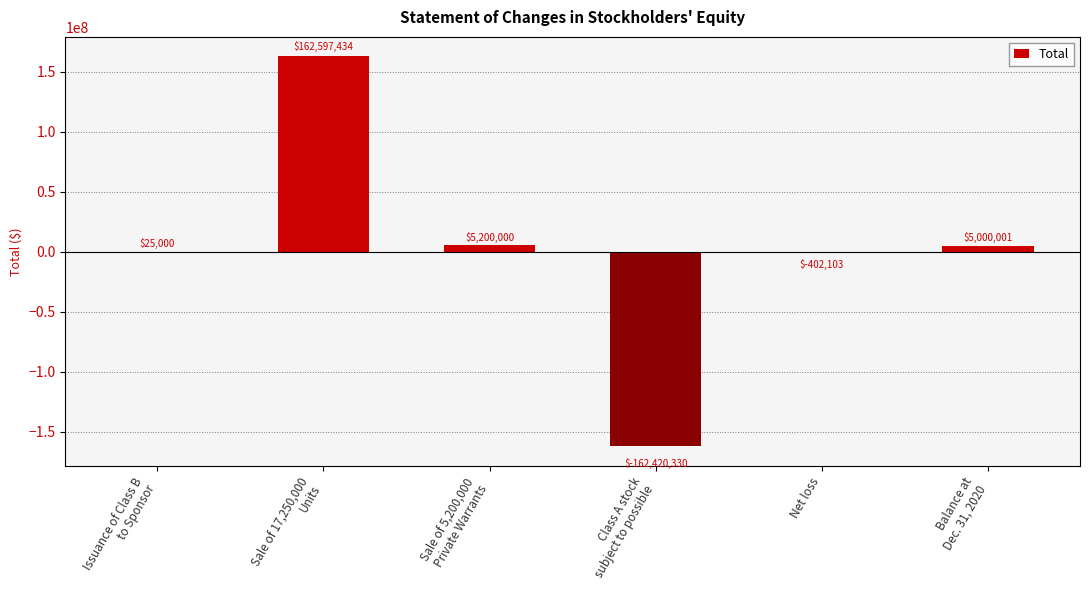

What is the greatest value displayed?

162597434